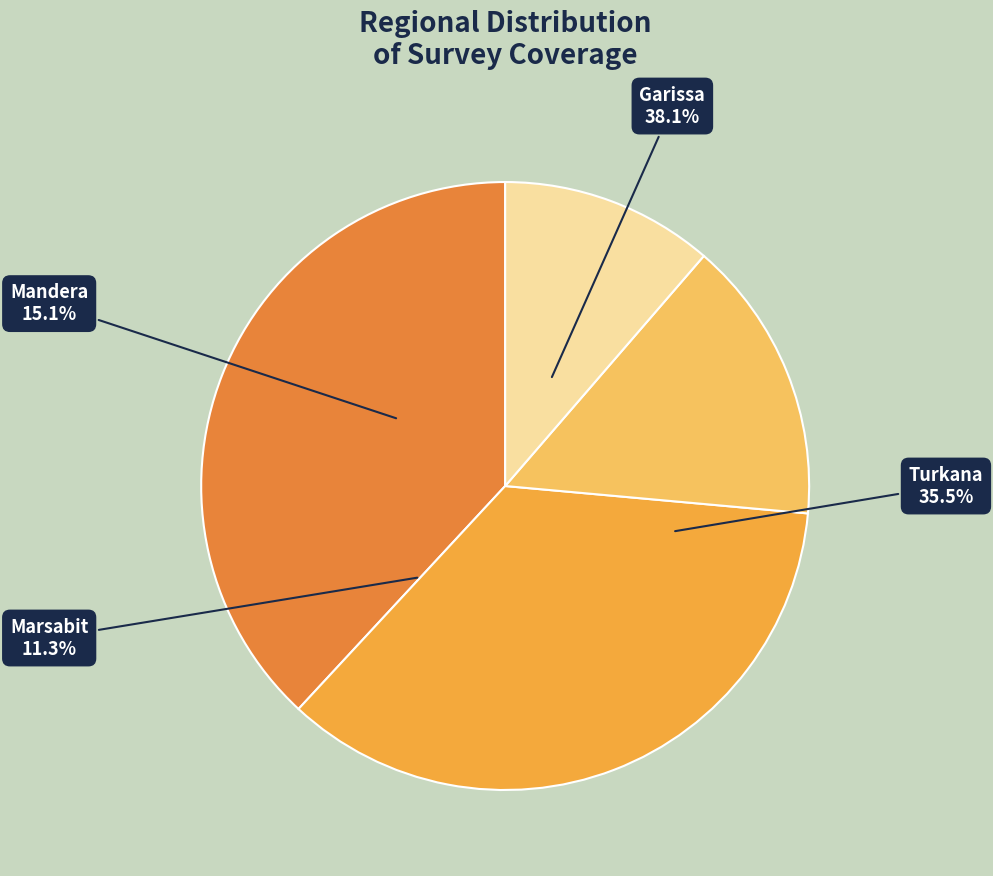

Rank the categories by value from lowest to highest.

Marsabit, Mandera, Turkana, Garissa